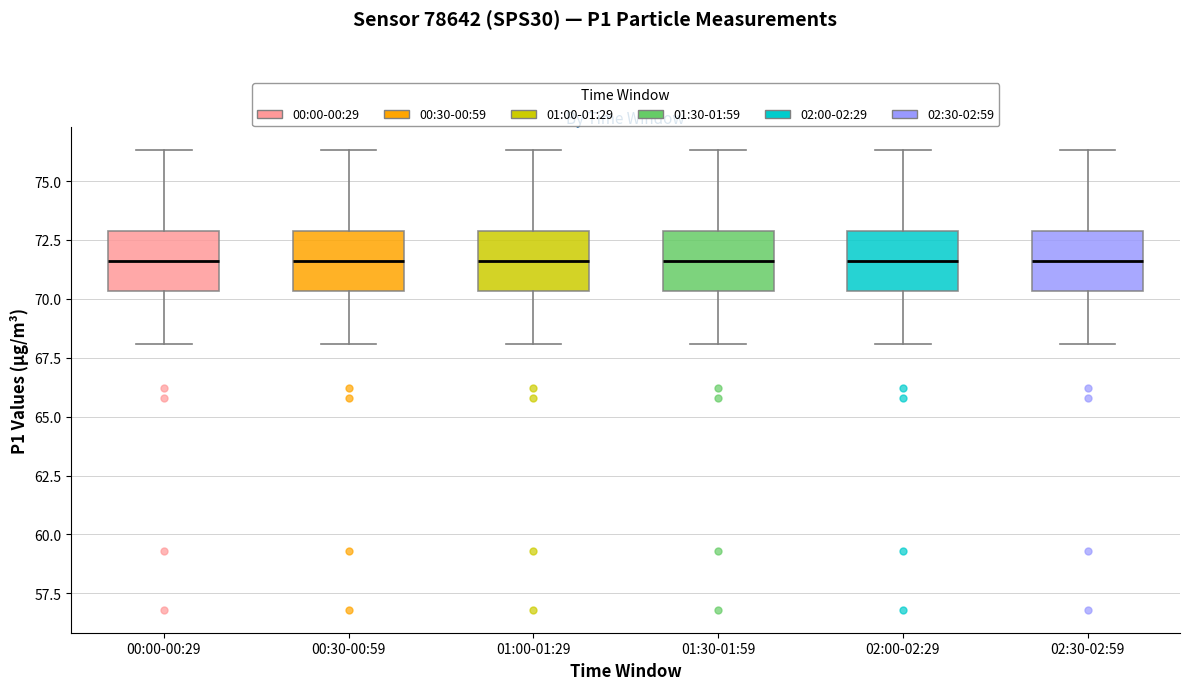

Where does the lower whisker of the box for 00:00-00:29 end on the y-axis? The values are not printed on the chart, so give them approximately, as read against the axis.

68.0